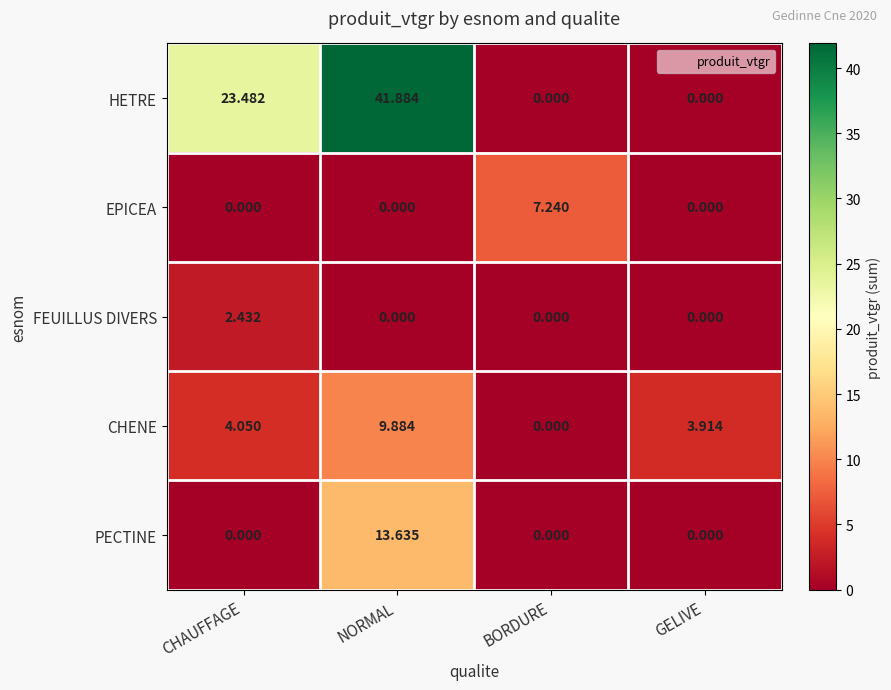

At which category is the sum across all series the highest?

NORMAL